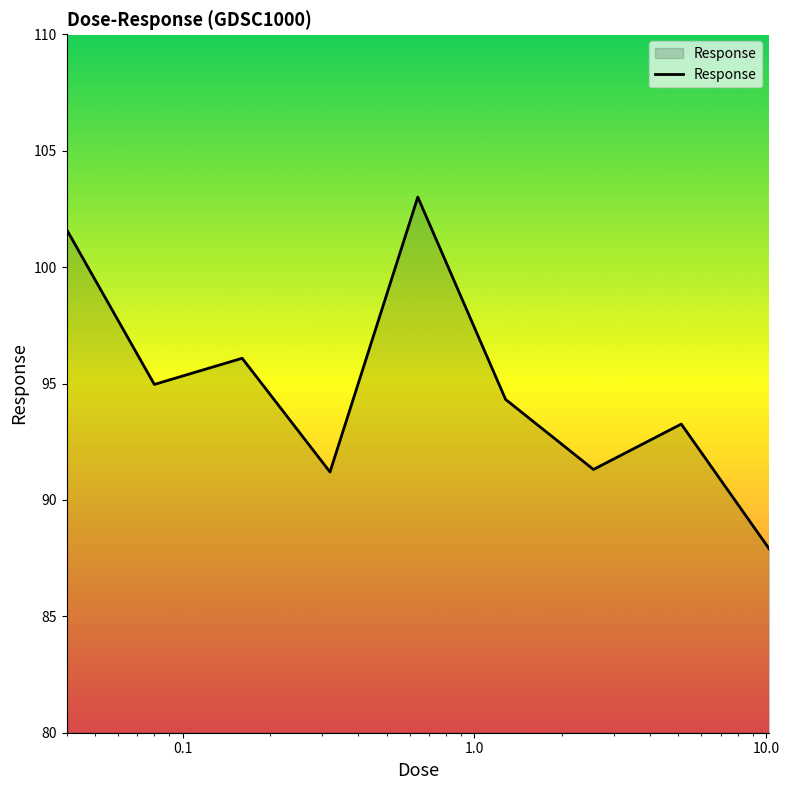

What is the minimum value shown in the chart?

87.9